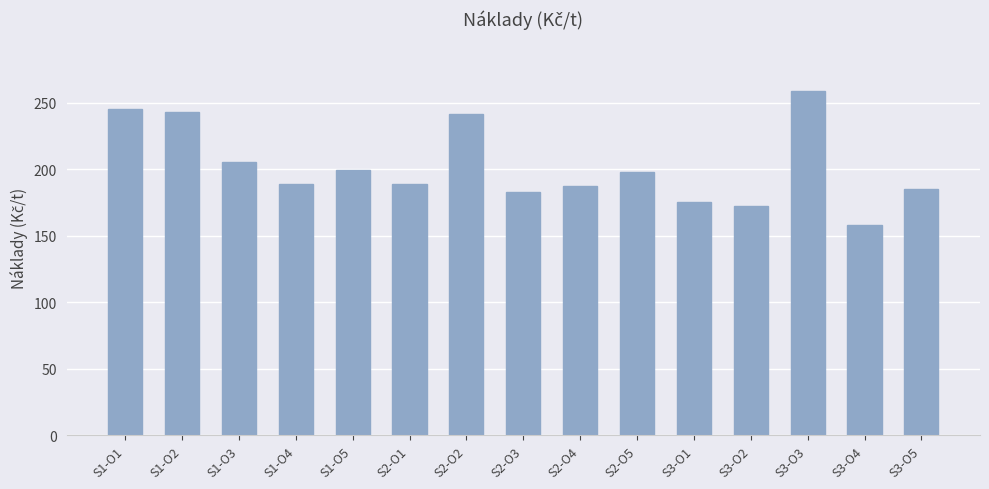

At which label is the value closest to 208?

S1-O3